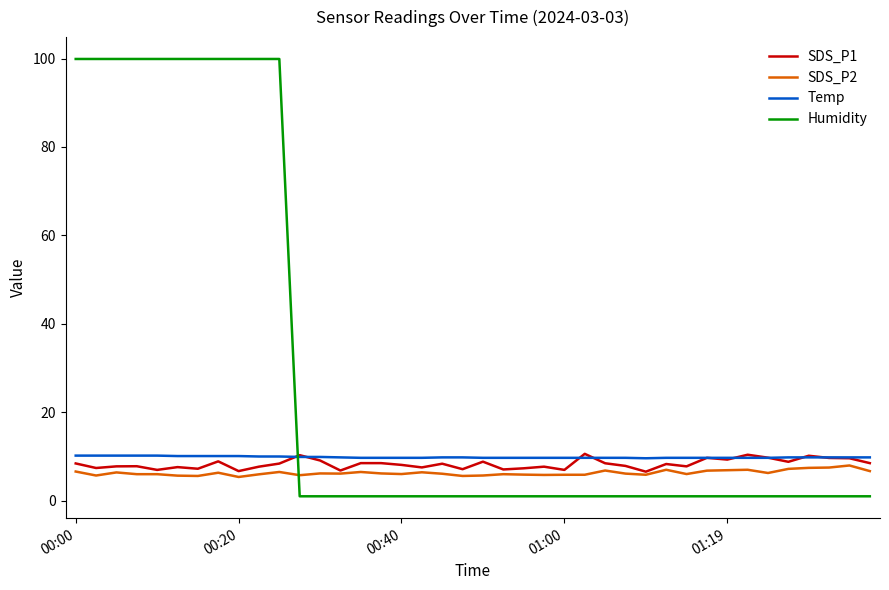

Which series has the widest spread of values?

Humidity